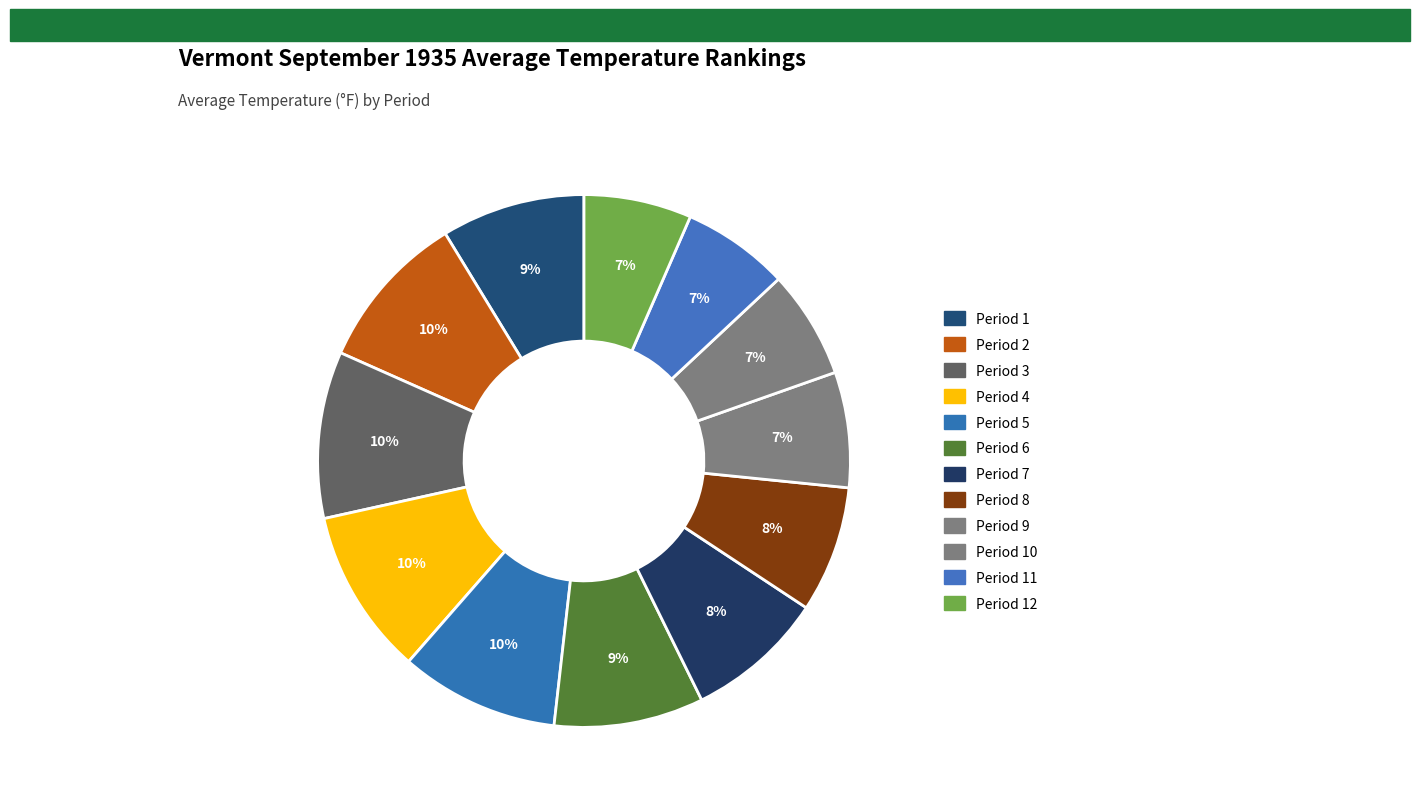

How many slices are in this pie chart?

12